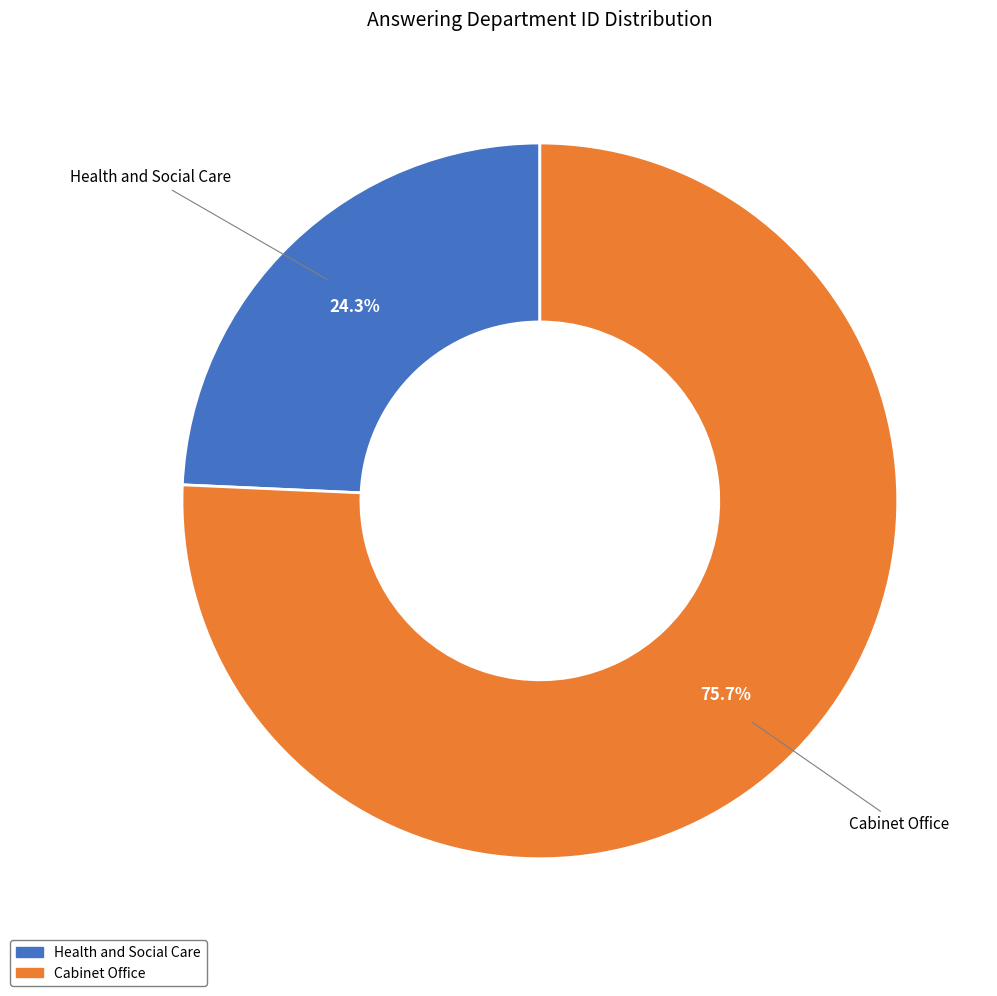

Combined, do Health and Social Care and Cabinet Office account for over 50%?

Yes